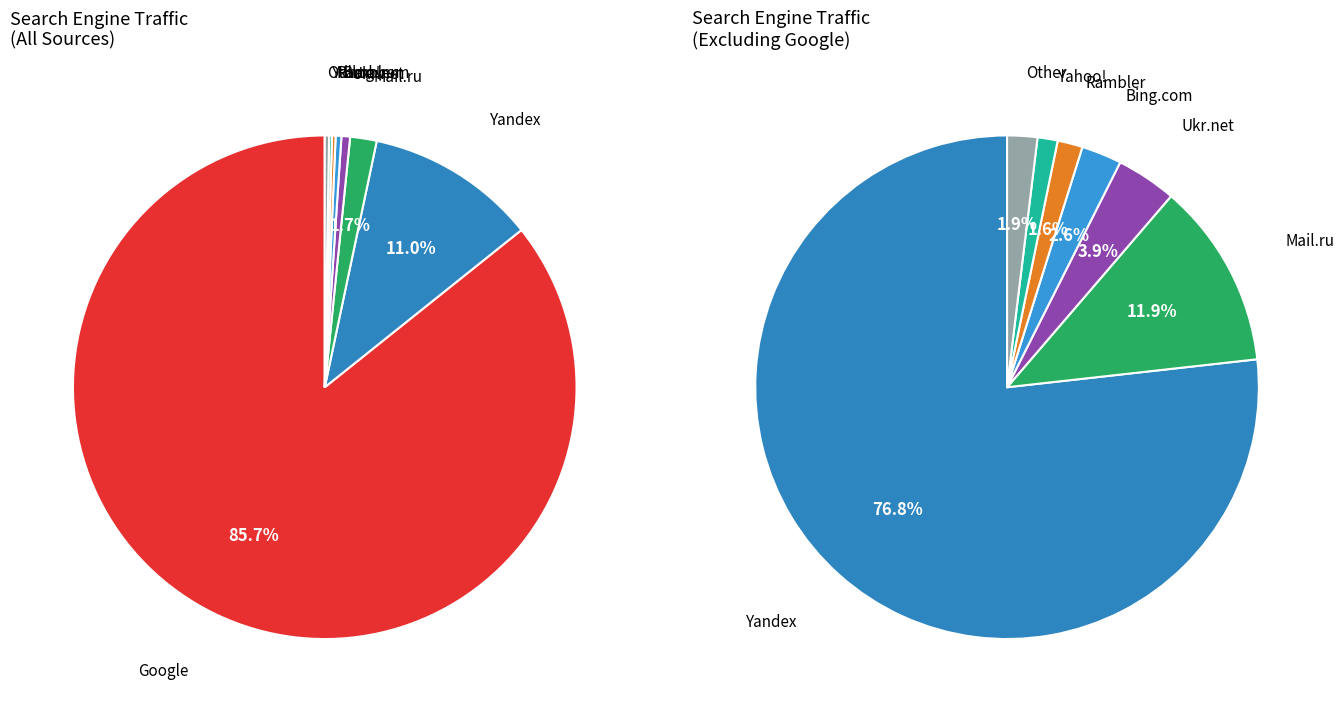

What is the largest slice in the pie chart?

Google